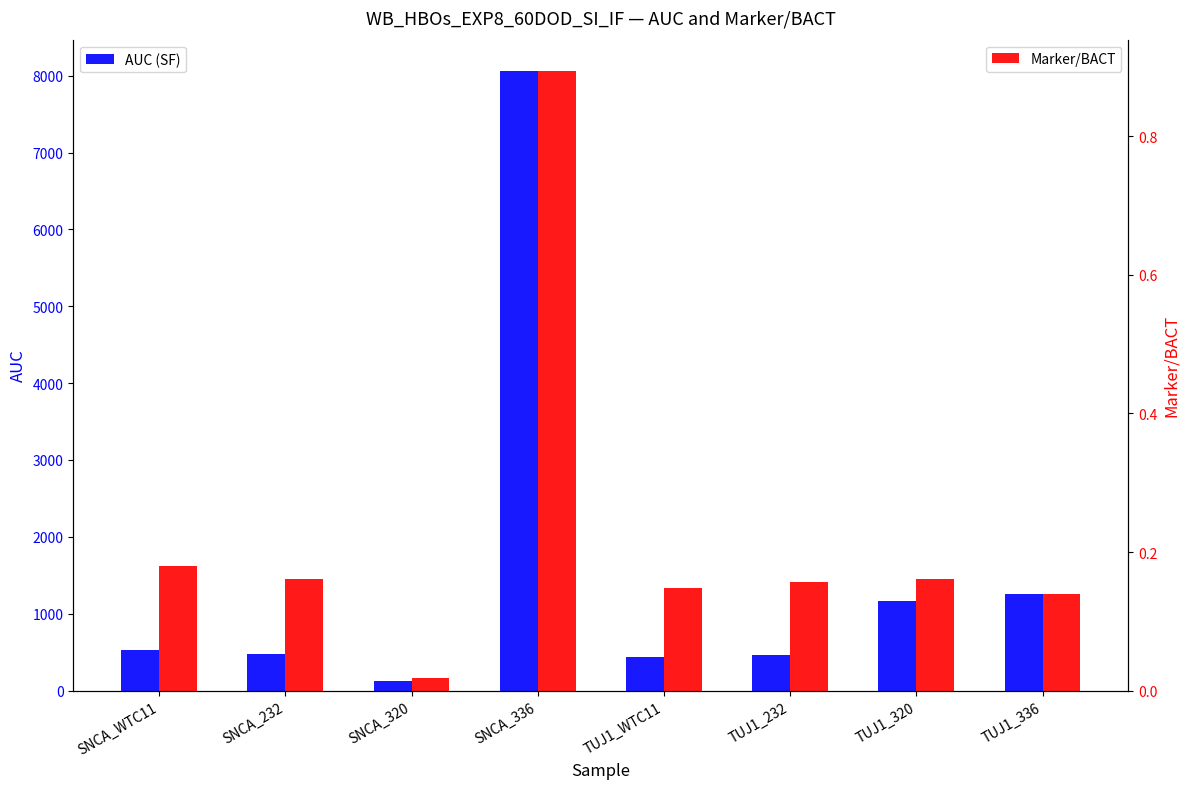

How many groups of bars are there?

8